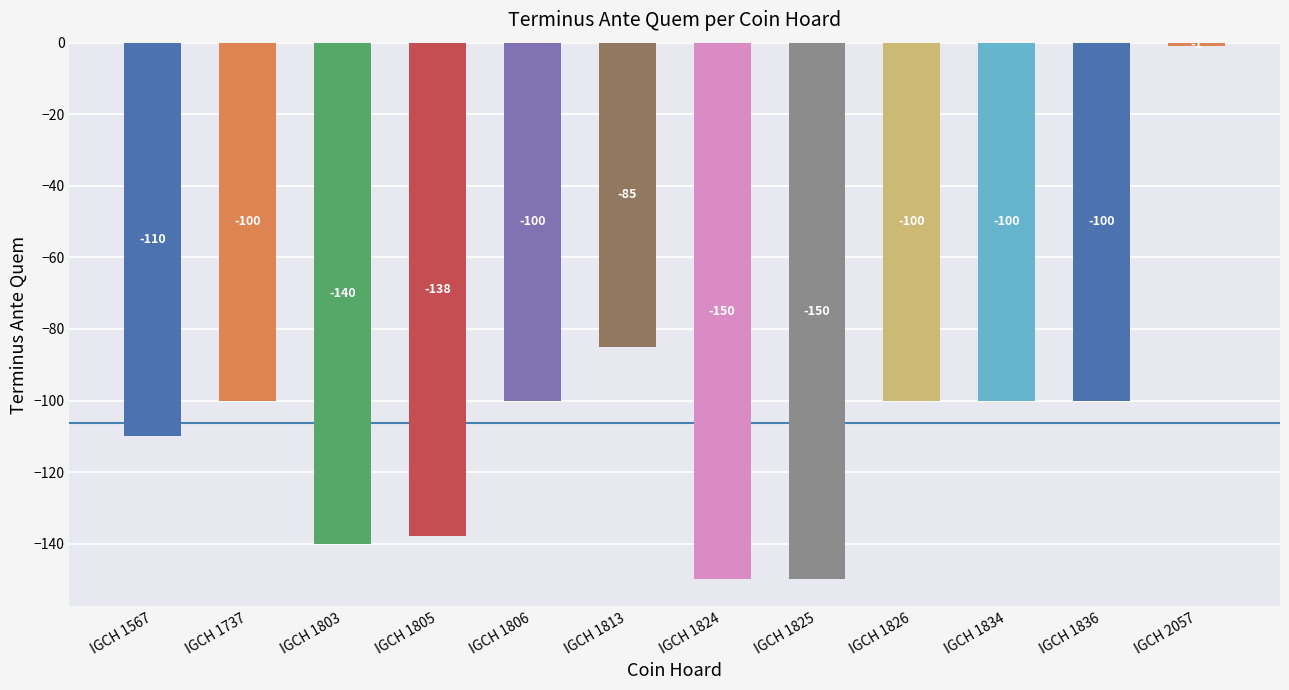

What is the value of the 4th bar from the left?

-138